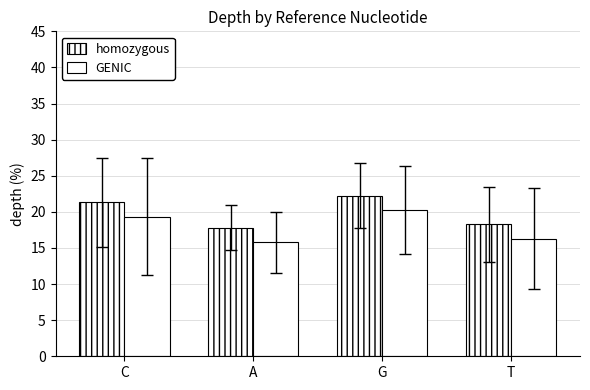

At which label does homozygous first exceed 21?

C